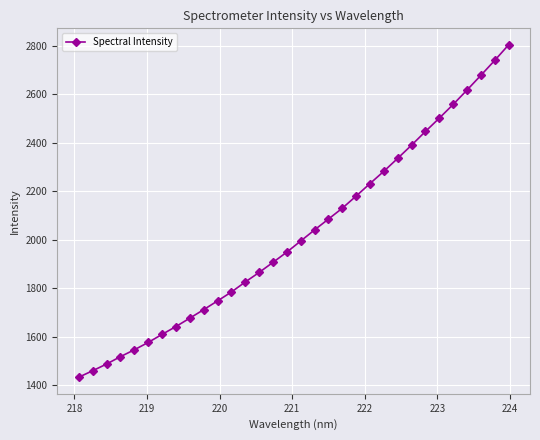

What is the maximum value shown in the chart?

2802.8